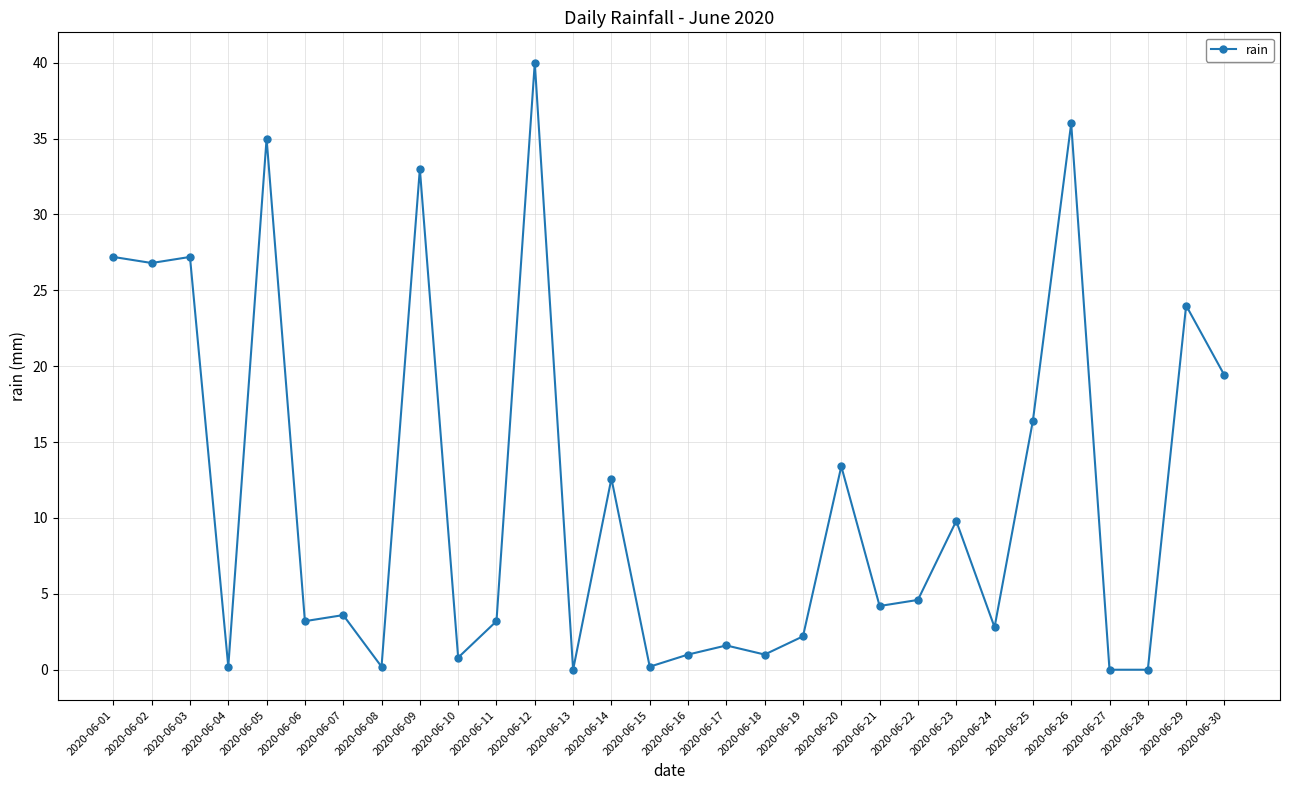

What is the change in value from 2020-06-06 to 2020-06-26?

+32.8